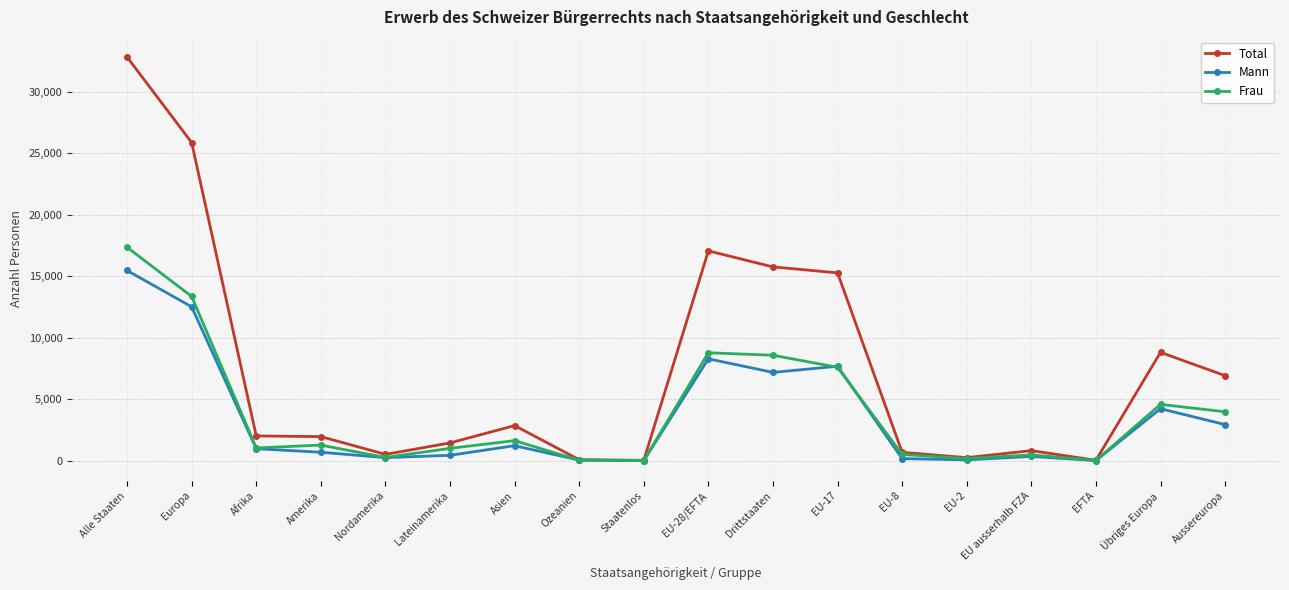

Does the chart display data point markers on the line(s)?

Yes